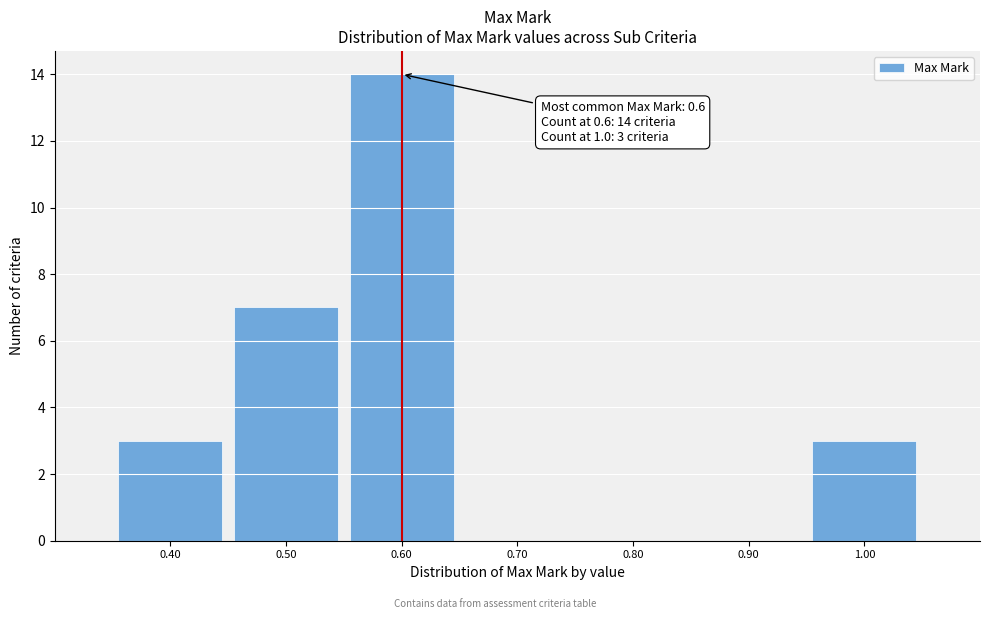

Over which range of the x-axis is the bar tallest?

0.55 to 0.65